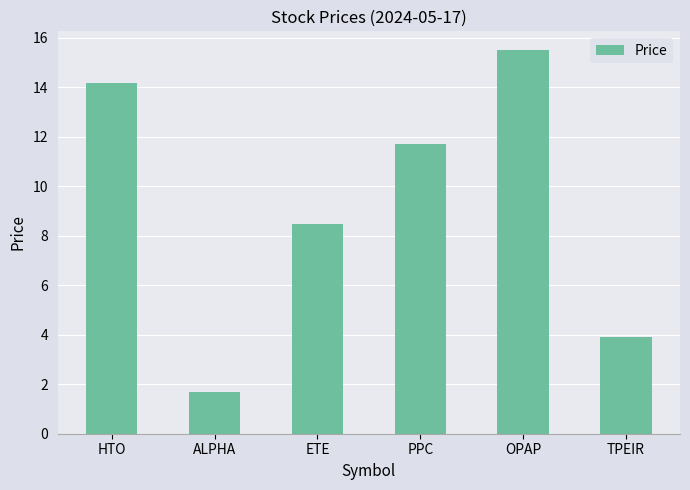

Reading left to right, transcribe all the data shown in this chart.

HTO=14.2	ALPHA=1.7	ETE=8.5	PPC=11.7	OPAP=15.5	TPEIR=3.9